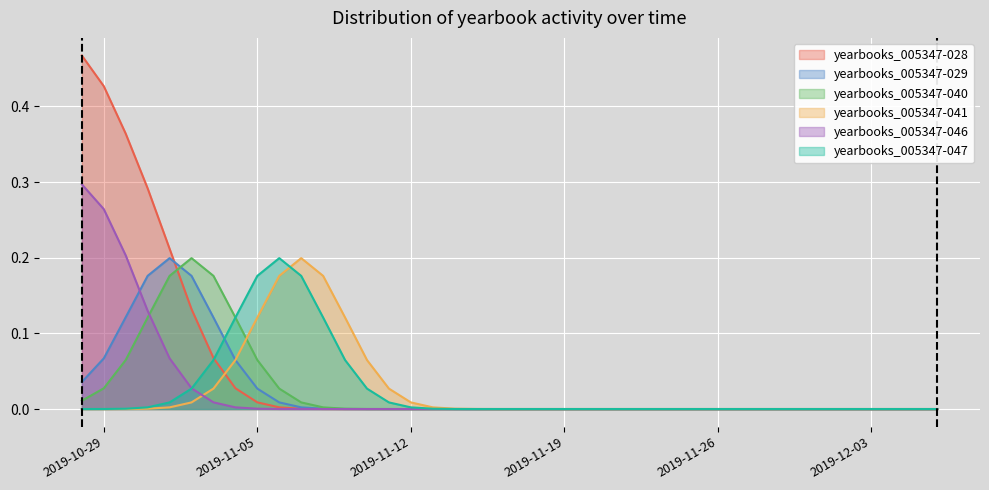

What are all the series names shown in the legend?

yearbooks_005347-028, yearbooks_005347-029, yearbooks_005347-040, yearbooks_005347-041, yearbooks_005347-046, yearbooks_005347-047